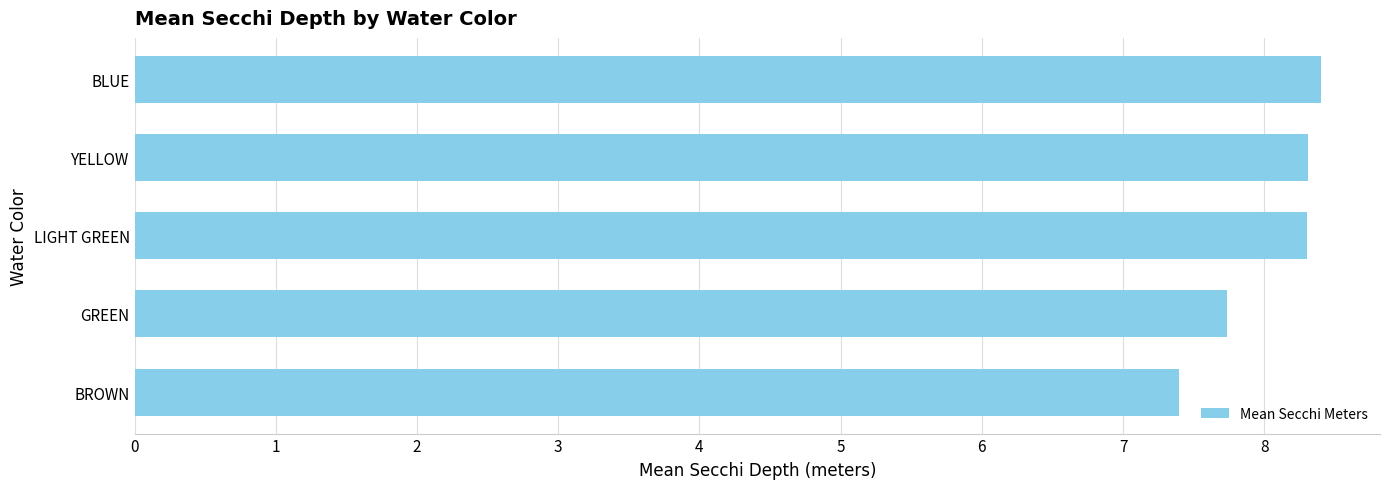

The chart shows a value of 13.9 at YELLOW. True or false?

False